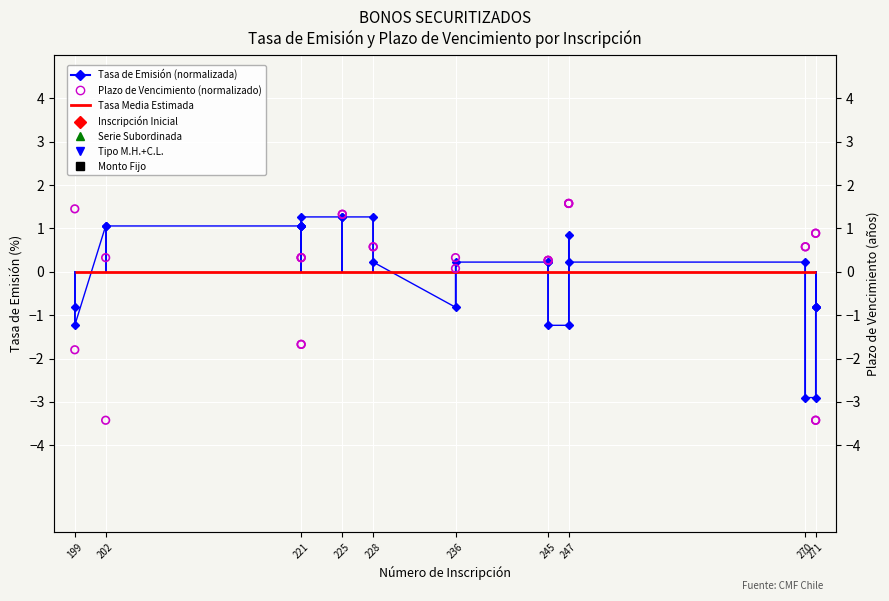

Which series reaches the maximum Y coordinate?

Plazo de Vencimiento (normalizado)